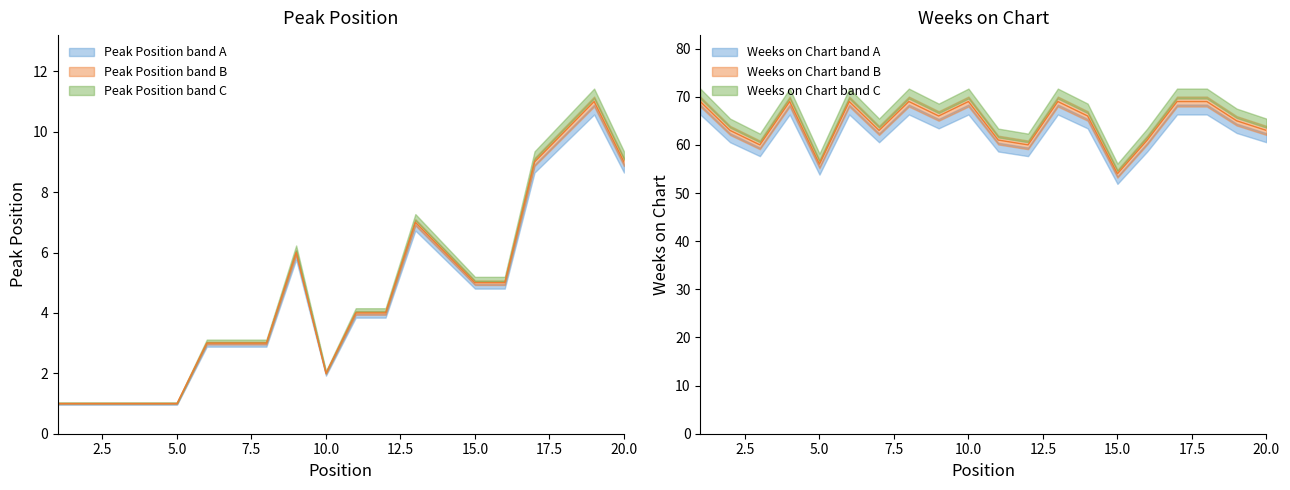

What is the value of the Weeks on Chart point at the 16th from the left?

61